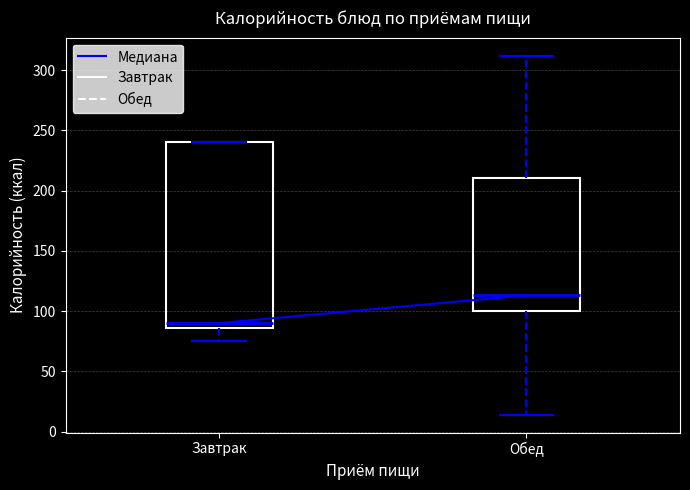

Reading left to right, transcribe this box plot: for each box, give where its median line is, the range the box spans, and where its two whiskers end, as read against the y-axis. The values are not printed on the chart, so give them approximately, as read against the axis.

Завтрак: median 90, box 85 to 240, whiskers 75 to 240
Обед: median 115, box 100 to 210, whiskers 15 to 310